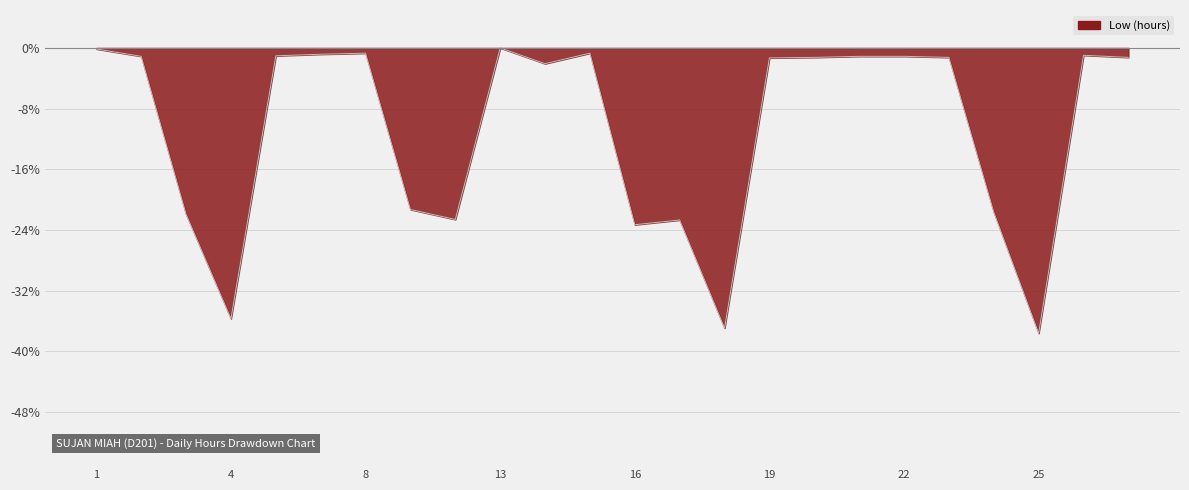

True or false: the data has more than 1 interior local peaks.

True